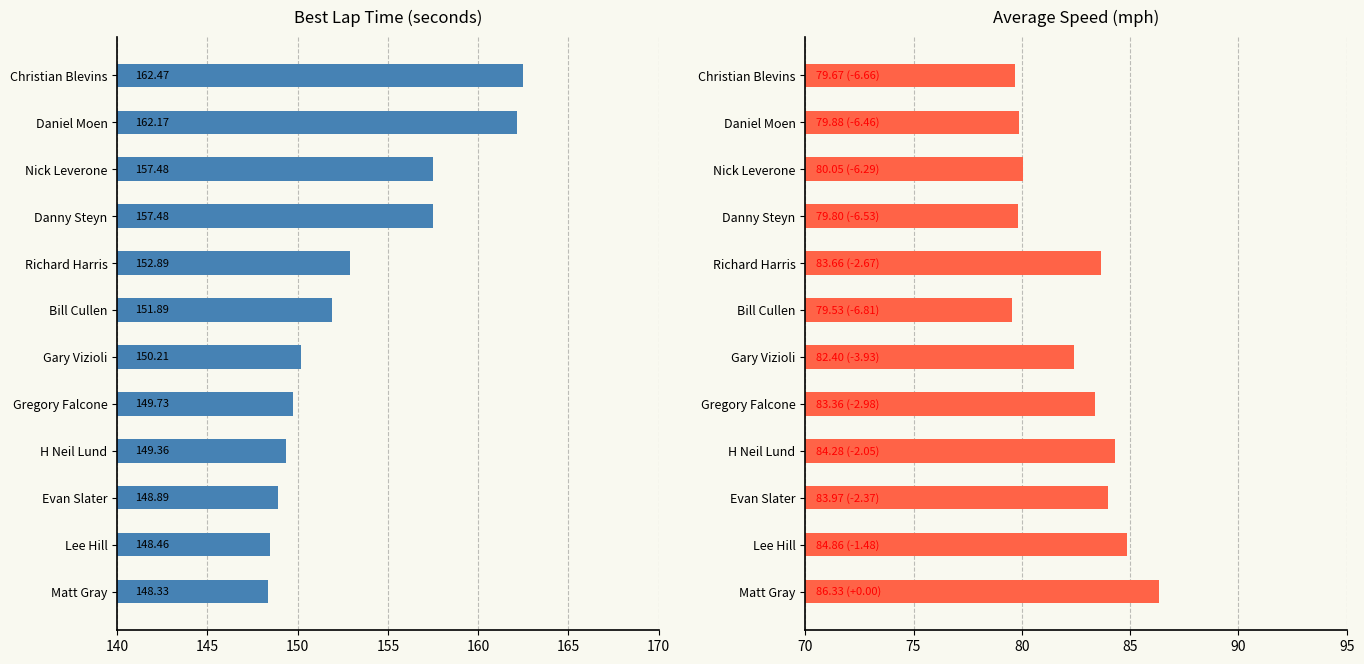

Which series has the largest total across all categories?

Best Lap time